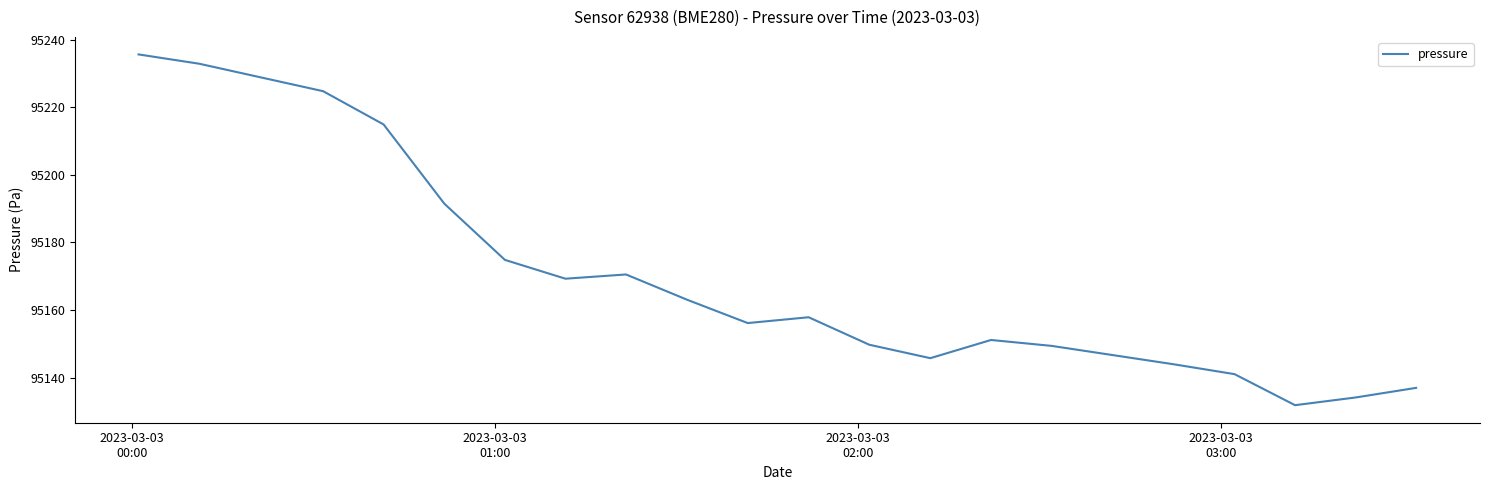

What is the greatest value displayed?

95235.6